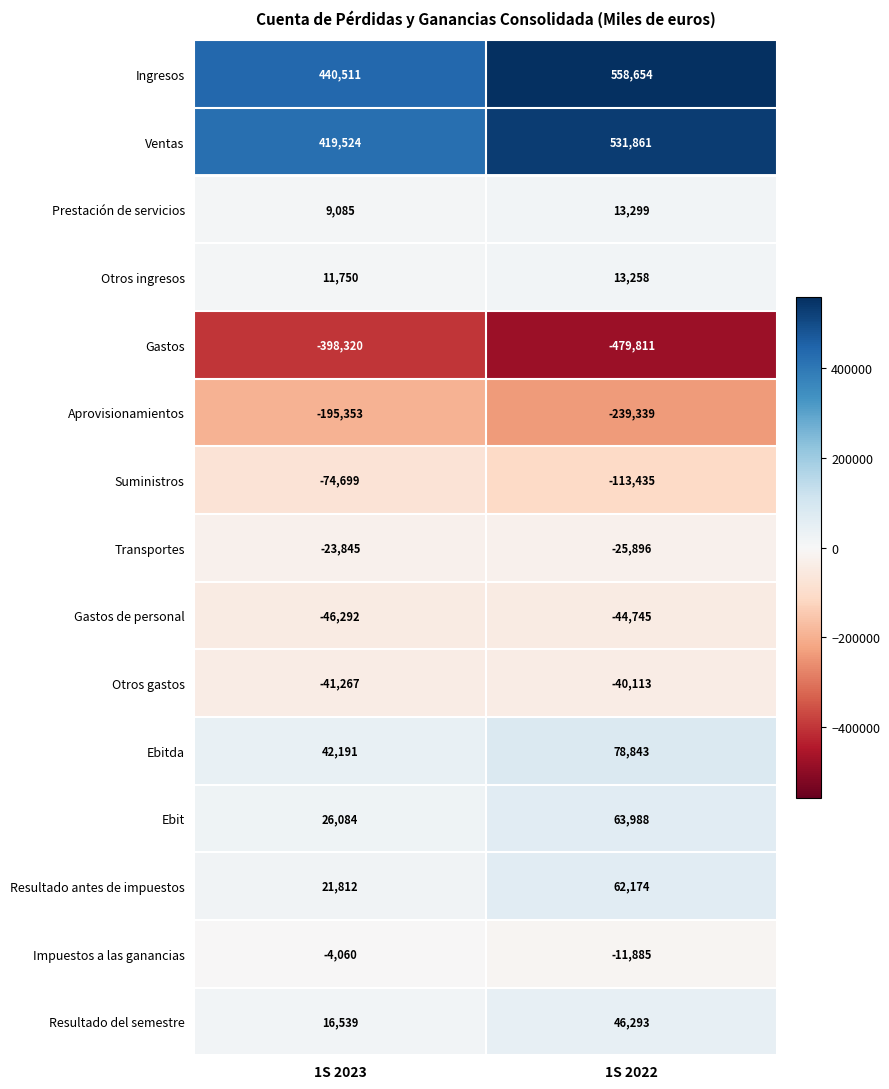

At which label is Transportes closest to -24870?

1S 2023